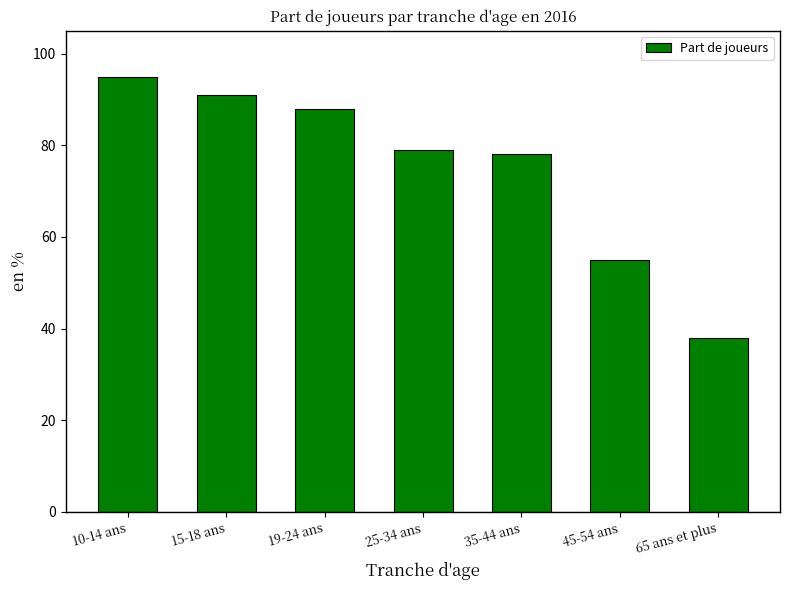

What is the change in value from 25-34 ans to 45-54 ans?

-24